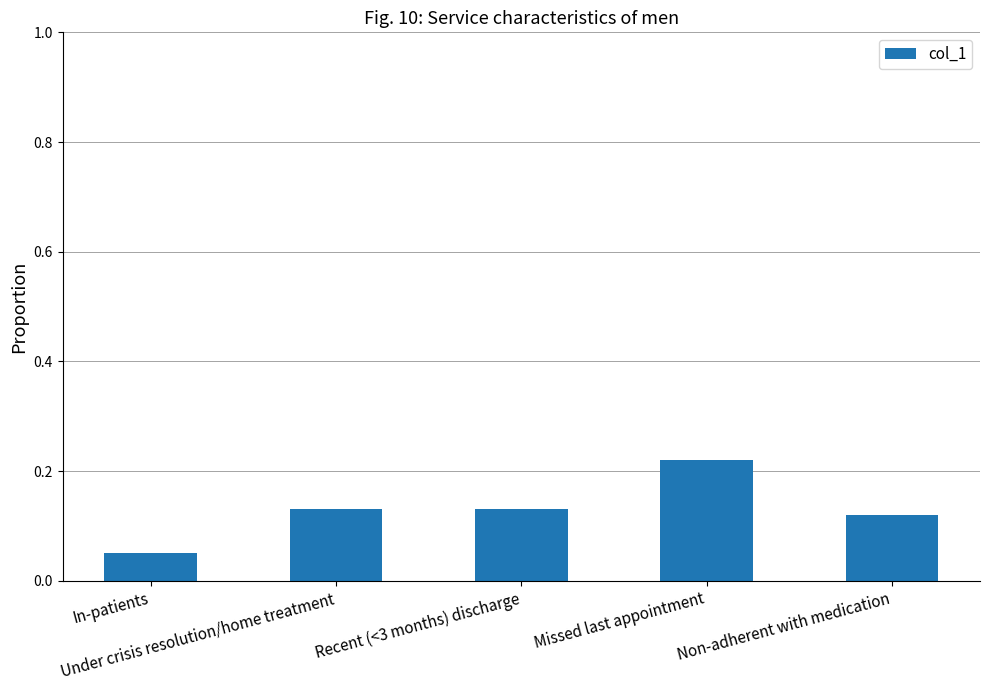

How many values are between 0 and 1?

5